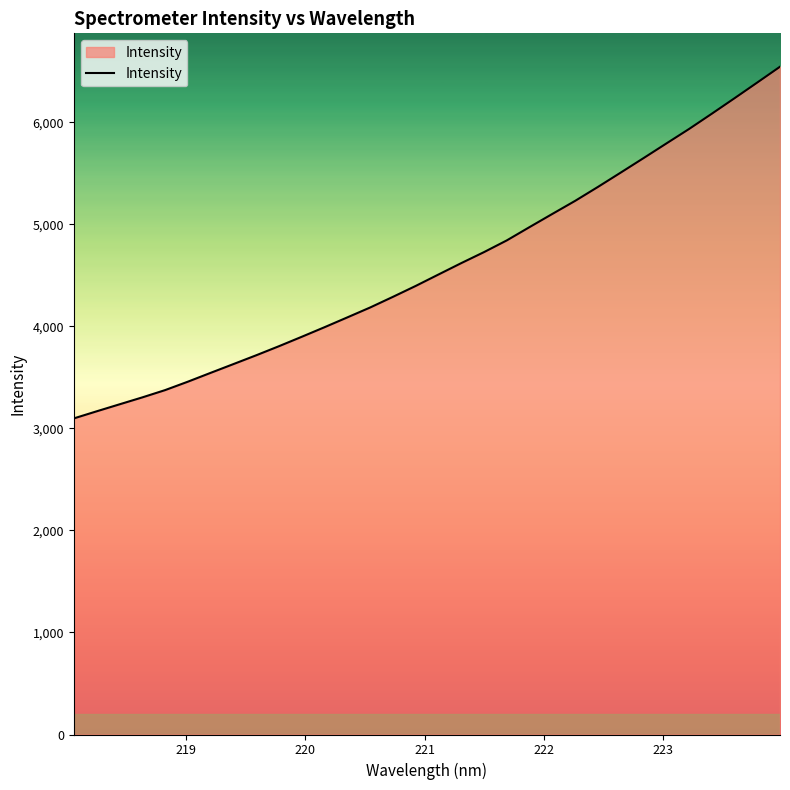

What is the difference between the maximum and minimum values?

3446.9